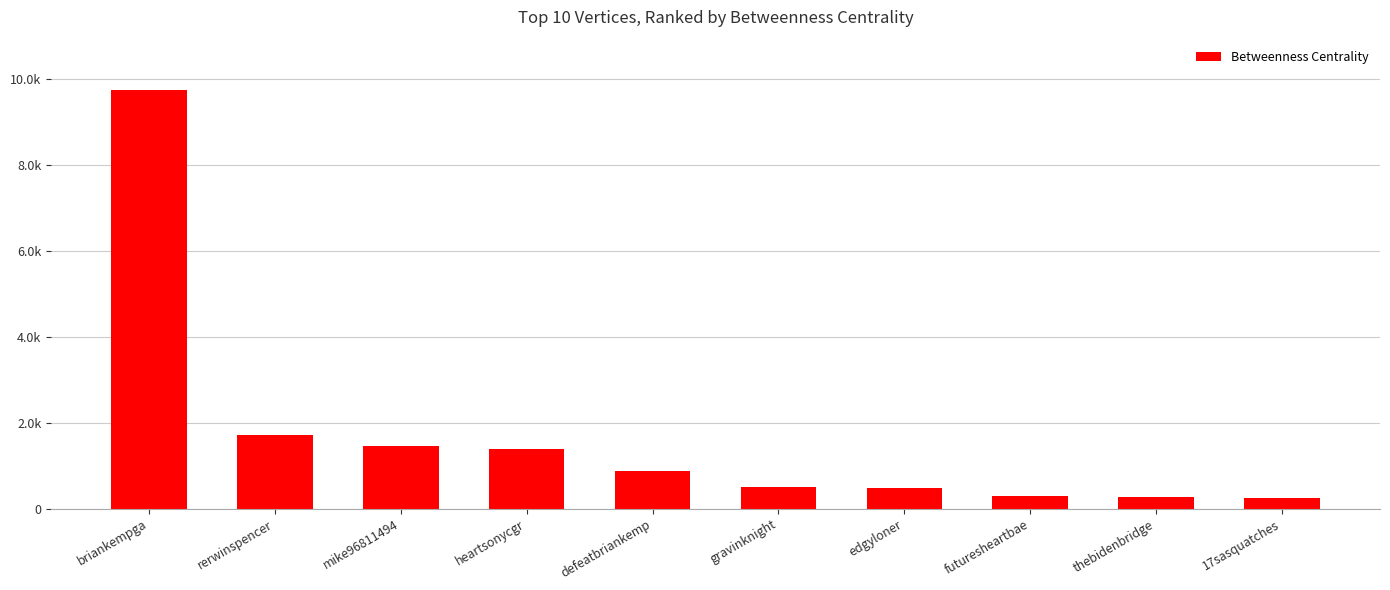

Does the chart contain any negative values?

No